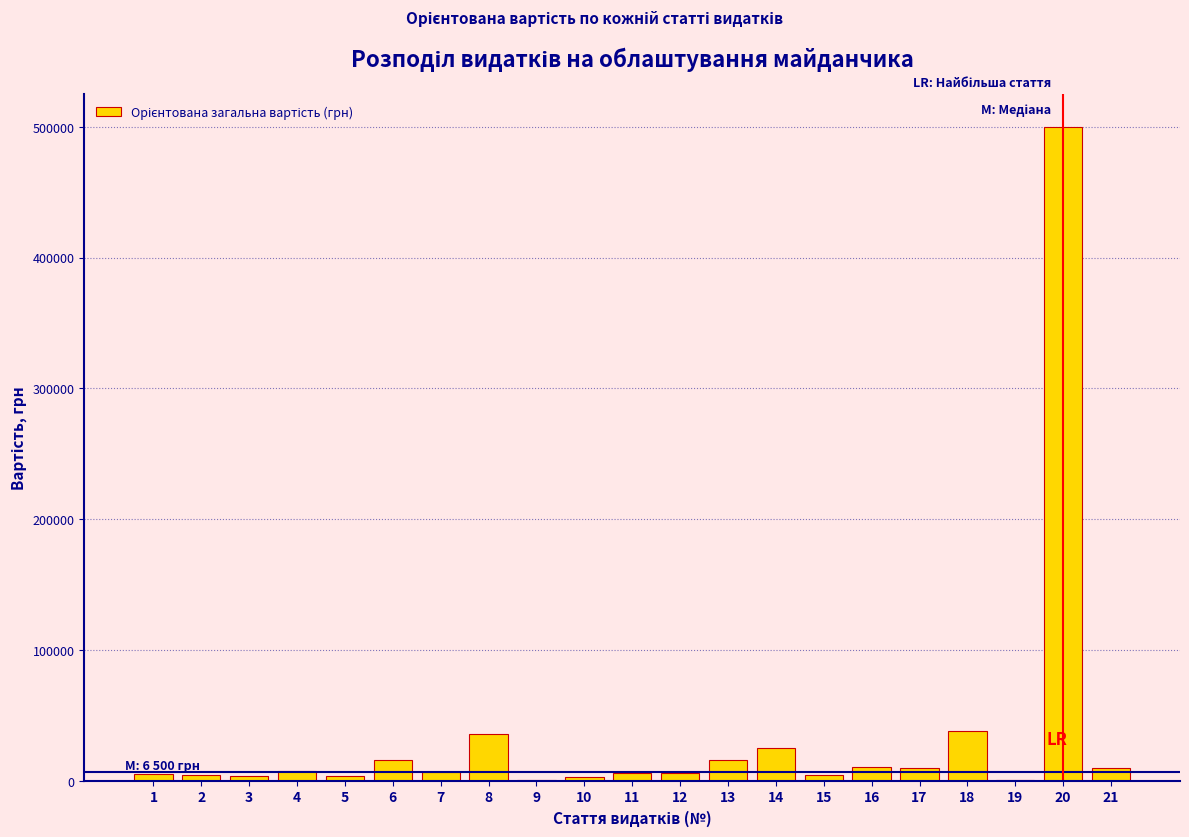

What is the greatest value displayed?

500000